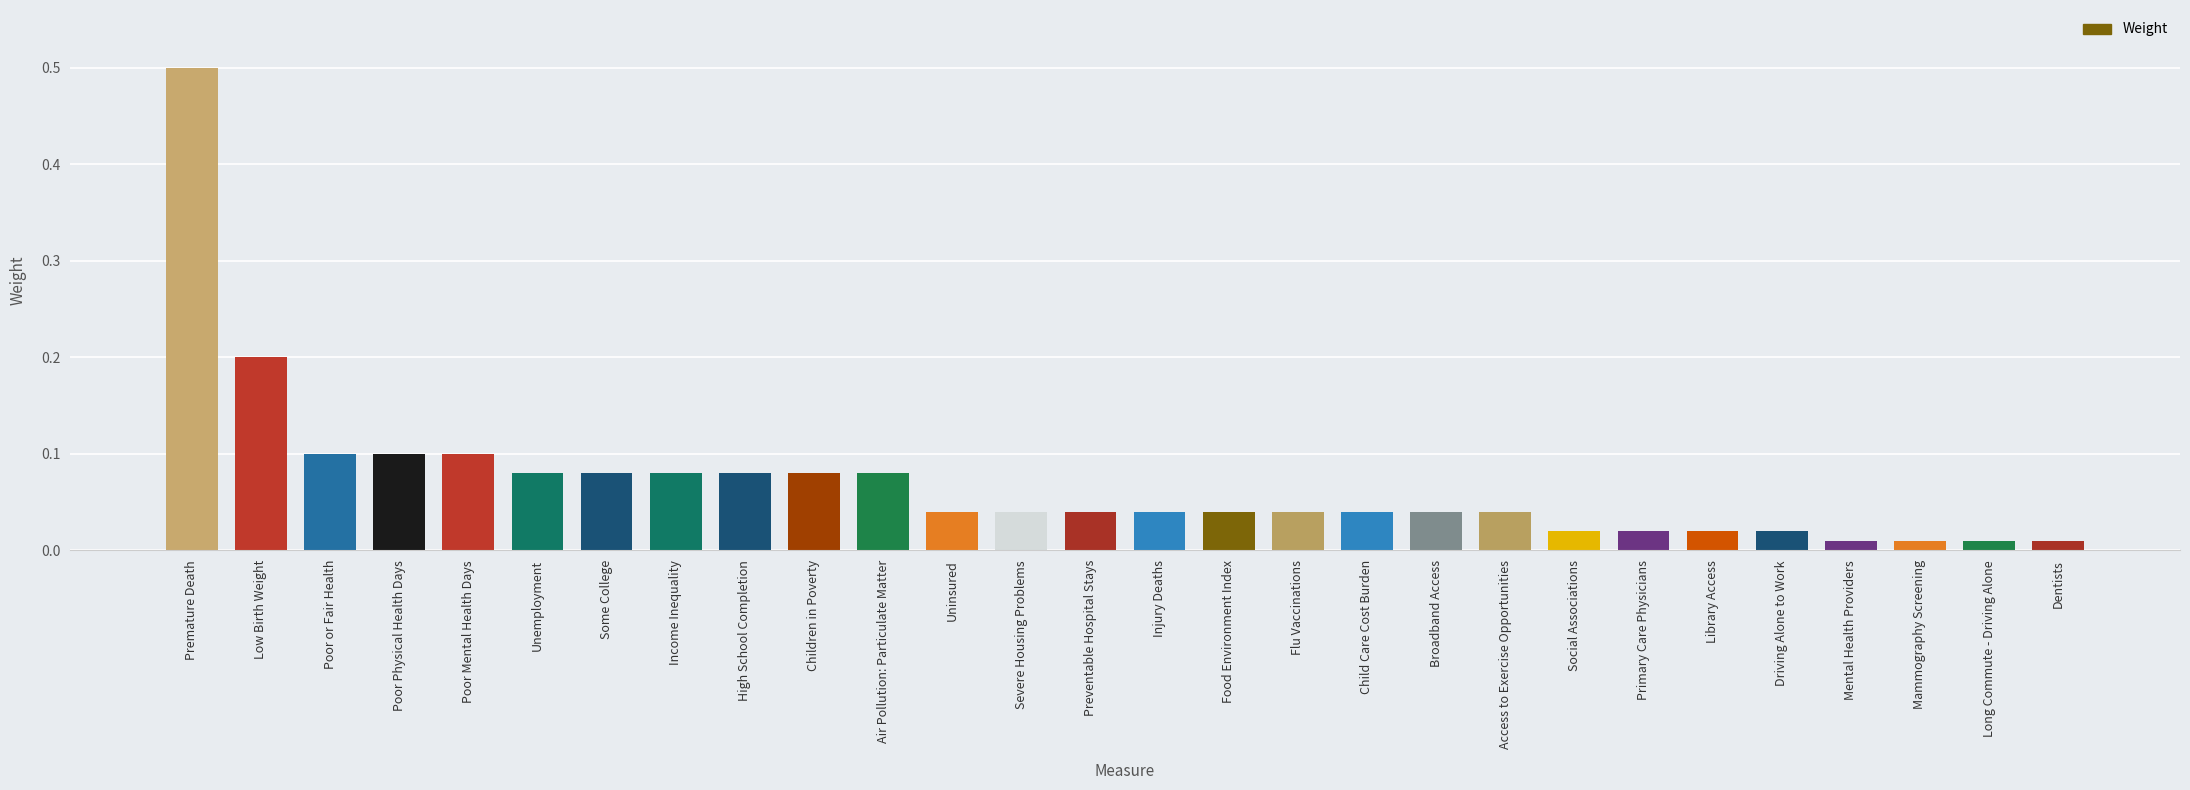

True or false: the data shows 0.1 at Child Care Cost Burden.

False